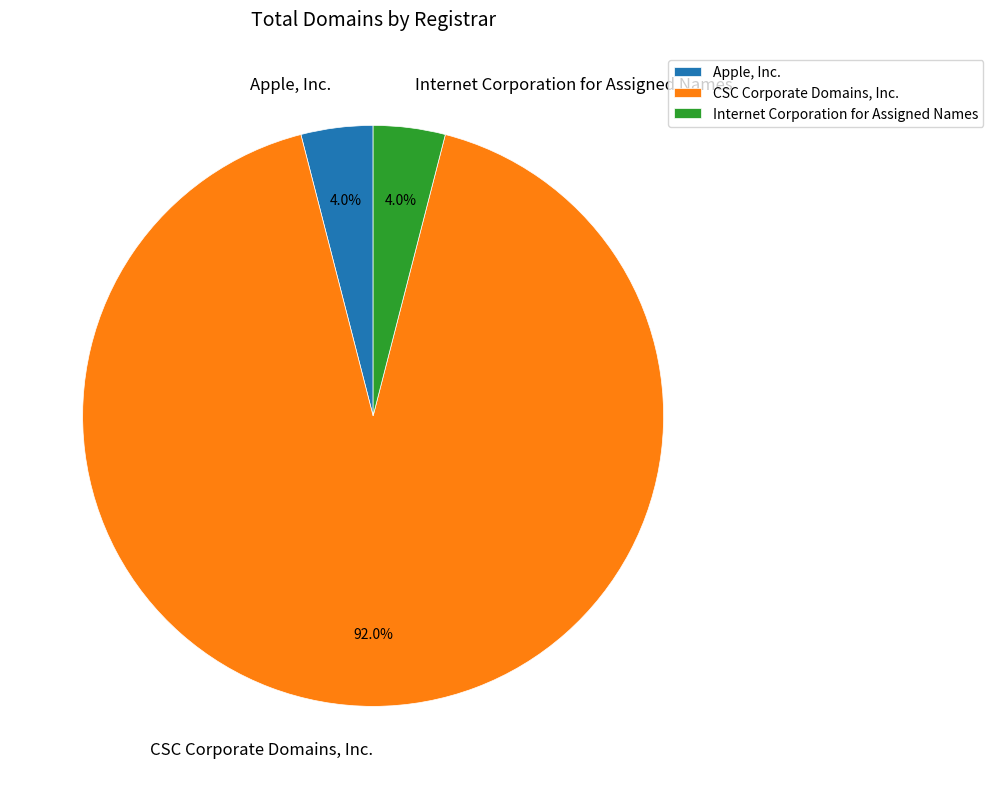

Which category accounts for the majority?

CSC Corporate Domains, Inc.